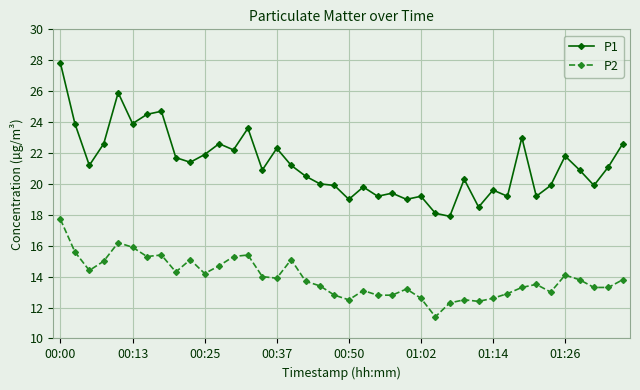

True or false: P2 has more than 1 interior local peaks.

True